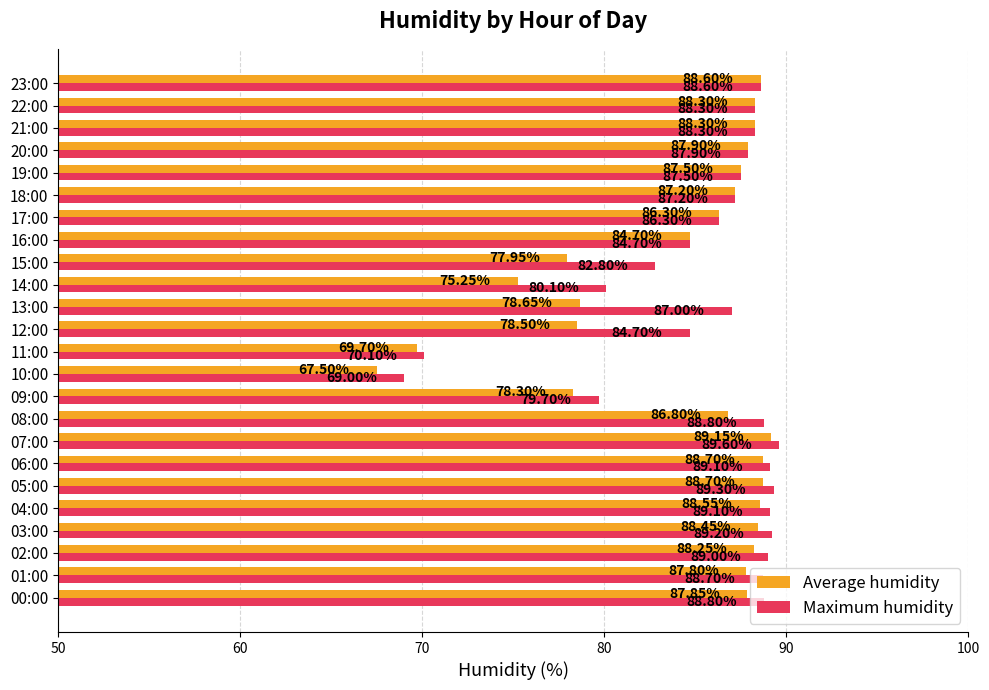

Between 08:00 and 22:00, which series saw the biggest shift?

Average humidity